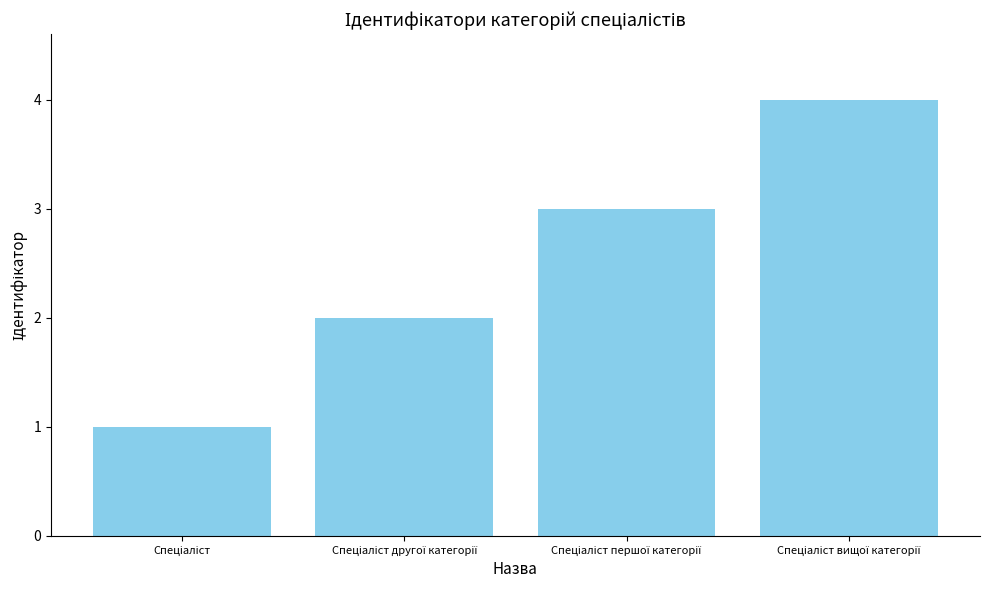

What is the maximum value shown in the chart?

4